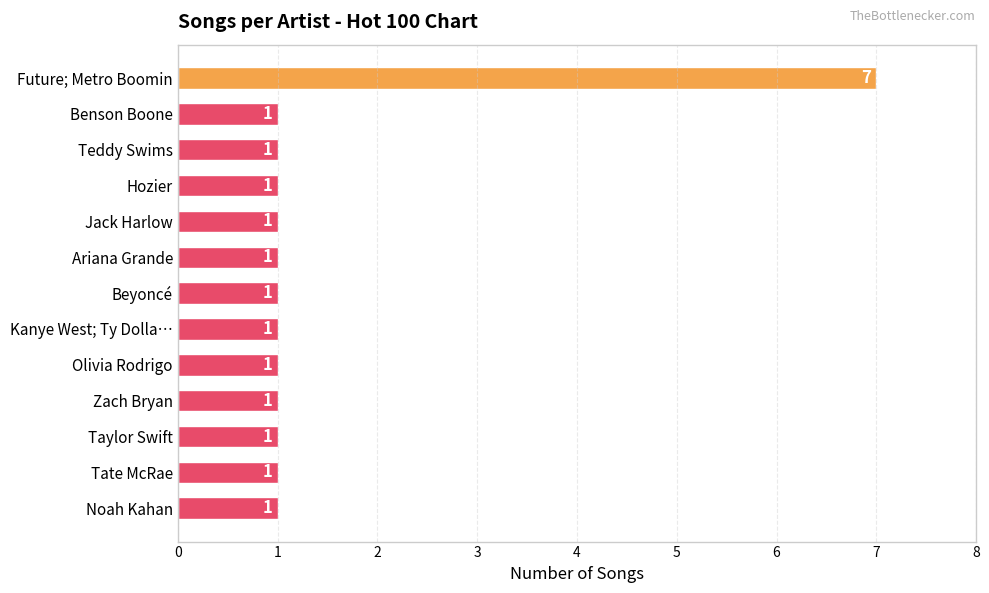

Reading top to bottom, what are all the values shown in this chart?

7	1	1	1	1	1	1	1	1	1	1	1	1